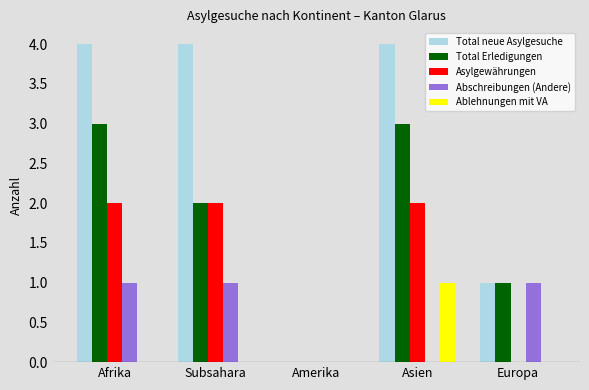

Which series has the largest range (max minus min)?

Total neue Asylgesuche